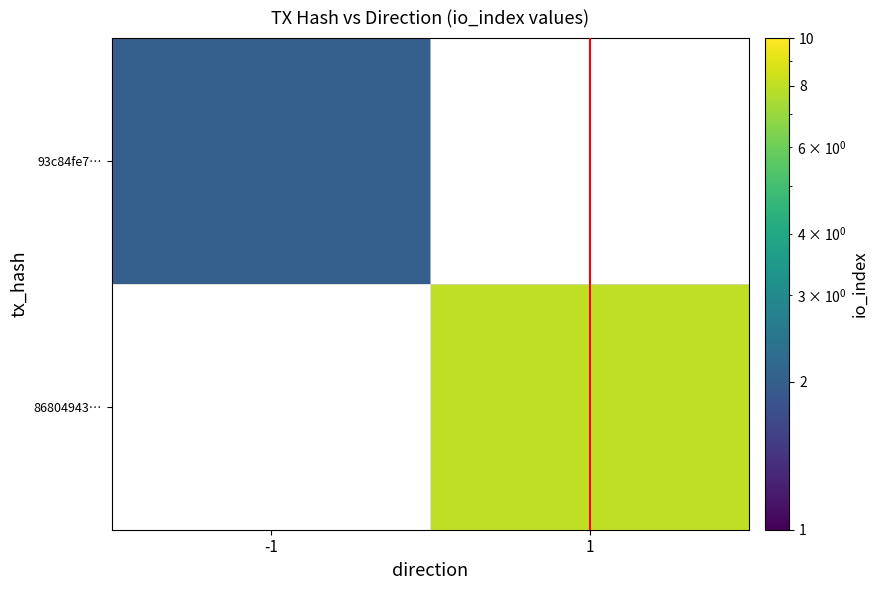

What is the total value across all series at 1?

8